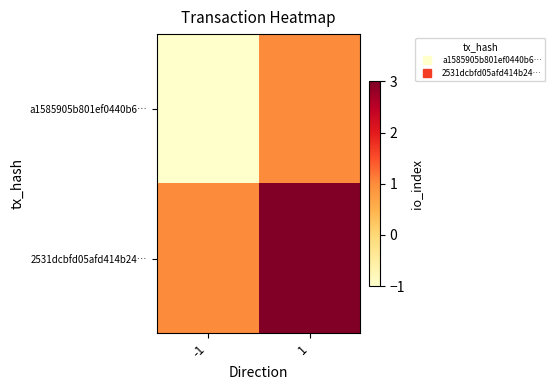

At which category is the sum across all series the highest?

1